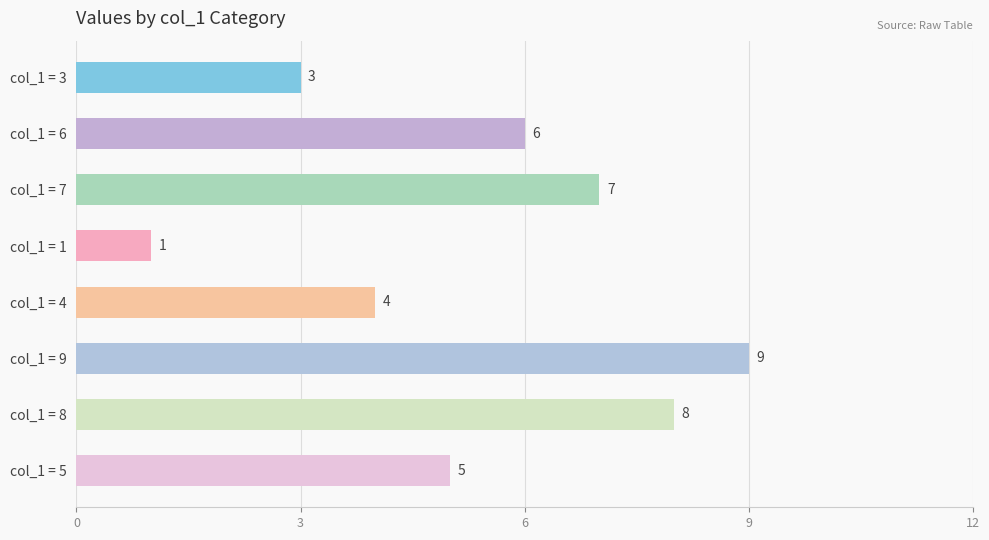

What is the label of the 2nd bar from the top?

col_1 = 6